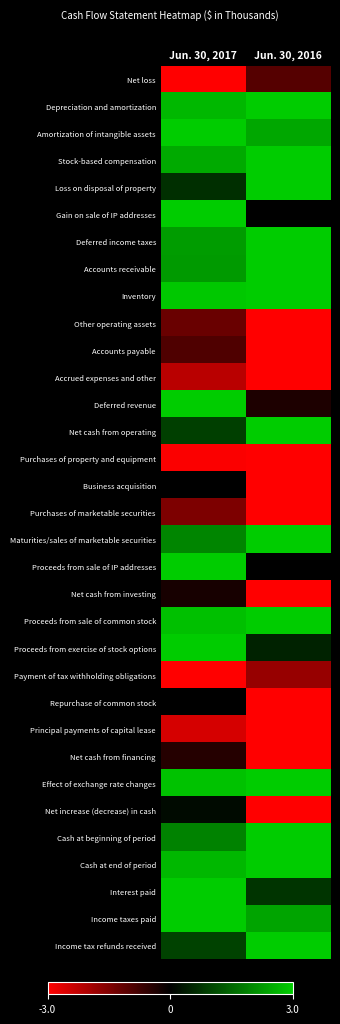

What is the total value across all series at Jun. 30, 2016?

9.0